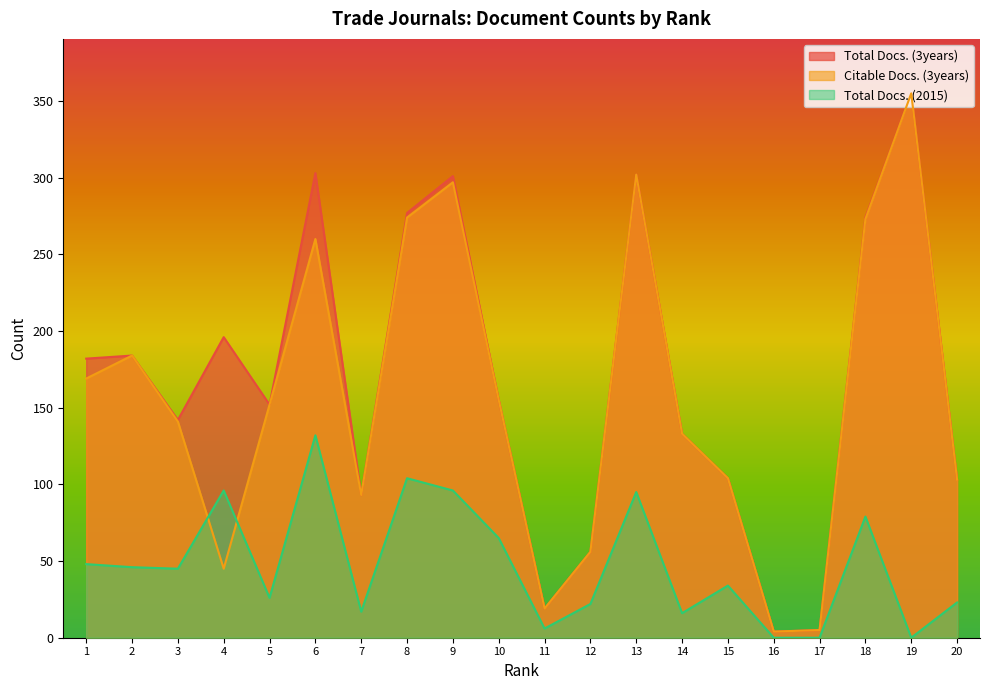

At which label does Total Docs. (2015) first exceed 45?

1